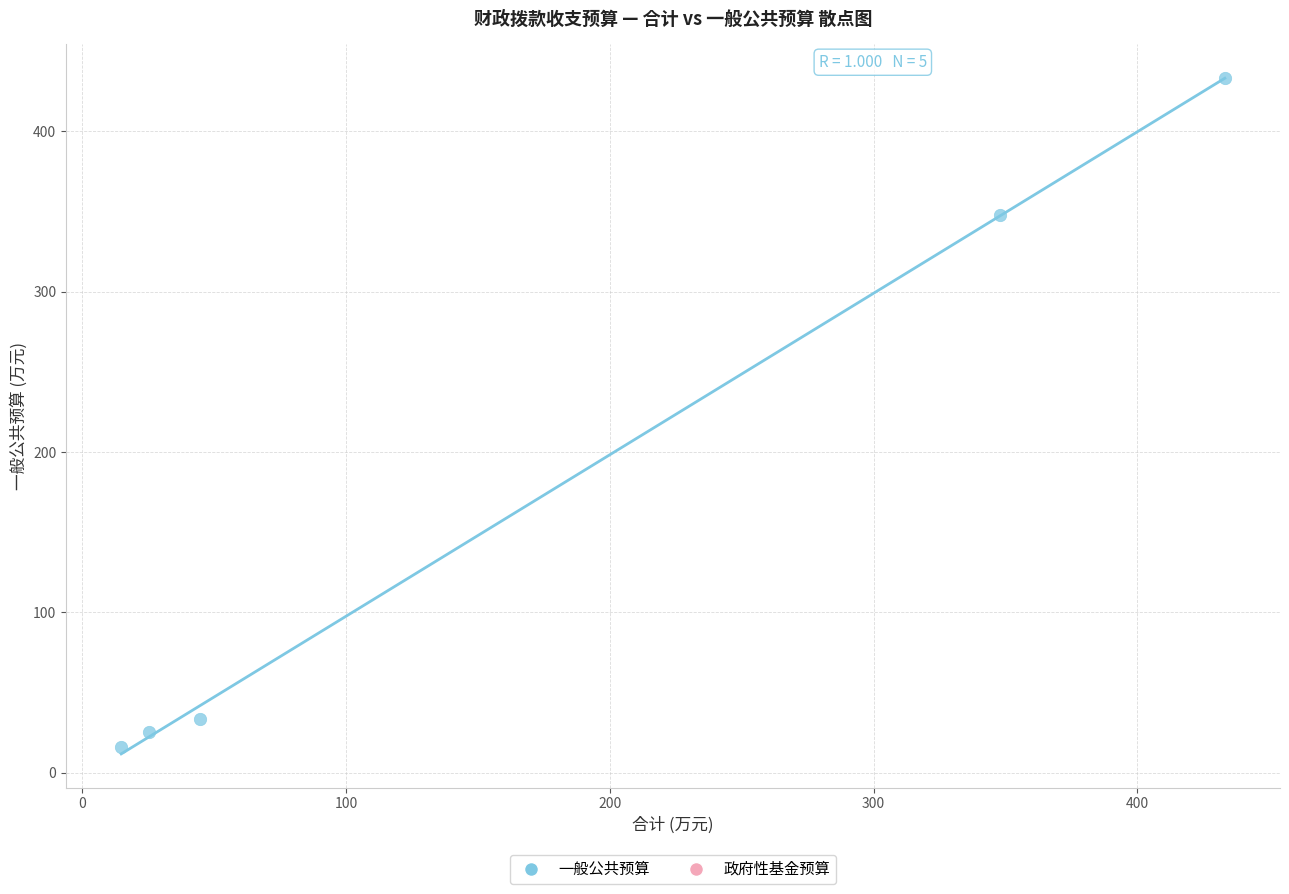

What is the range of X values (max minus min)?

418.3